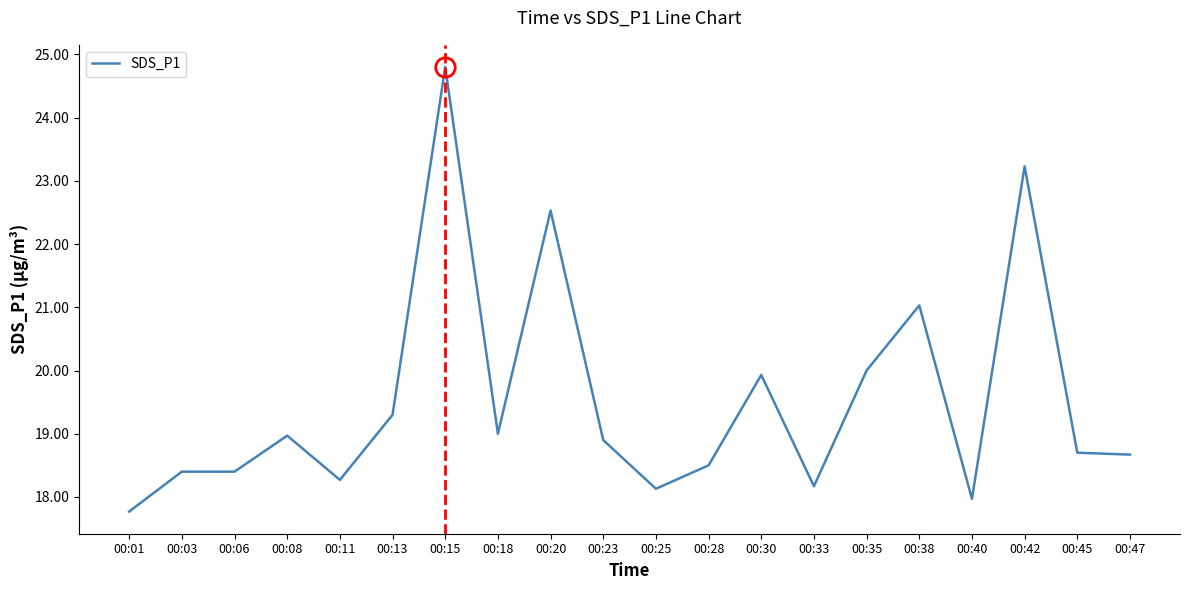

Which label corresponds to the smallest value in the chart?

00:01